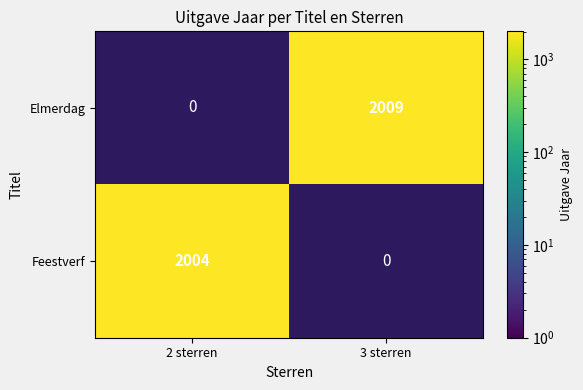

The Elmerdag series shows 2009 at 3 sterren. True or false?

True